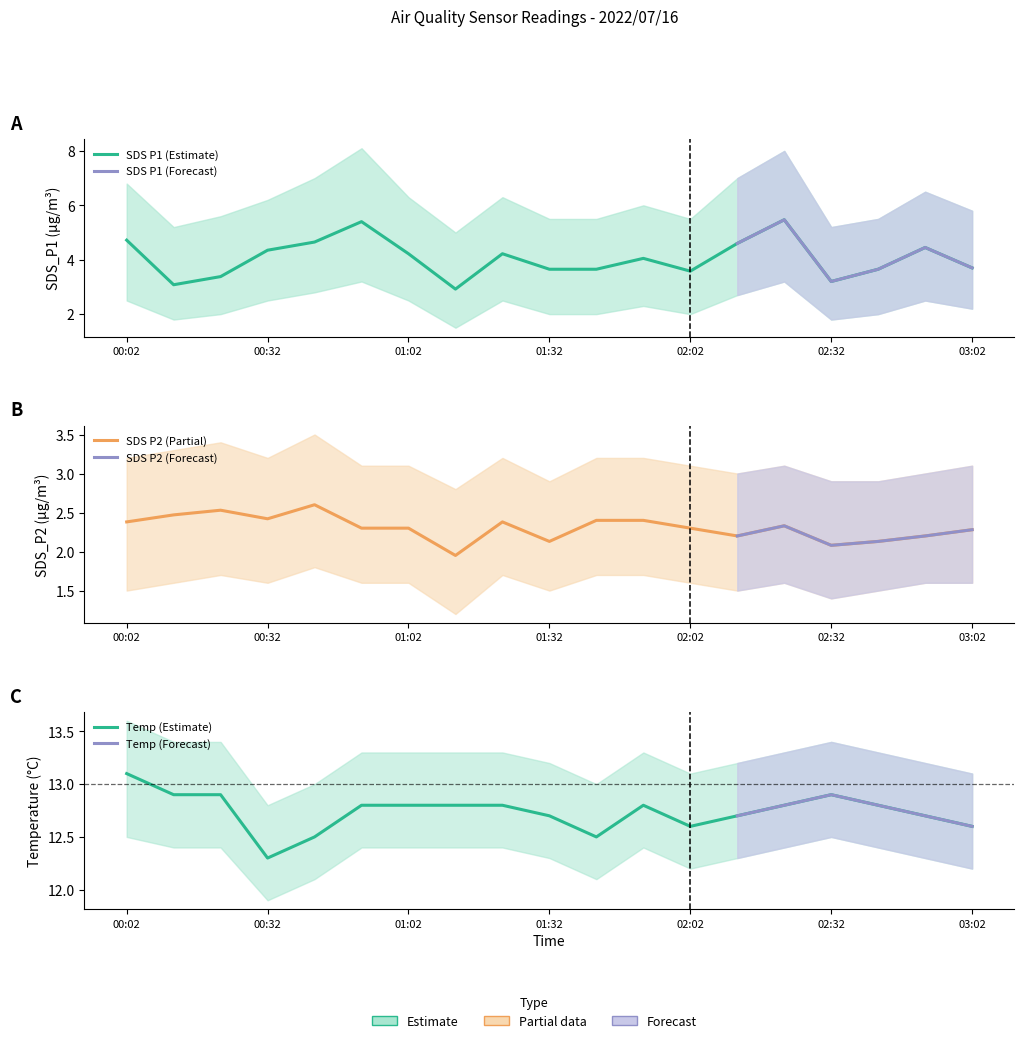

At which category does Temp reach its first local valley?

00:32